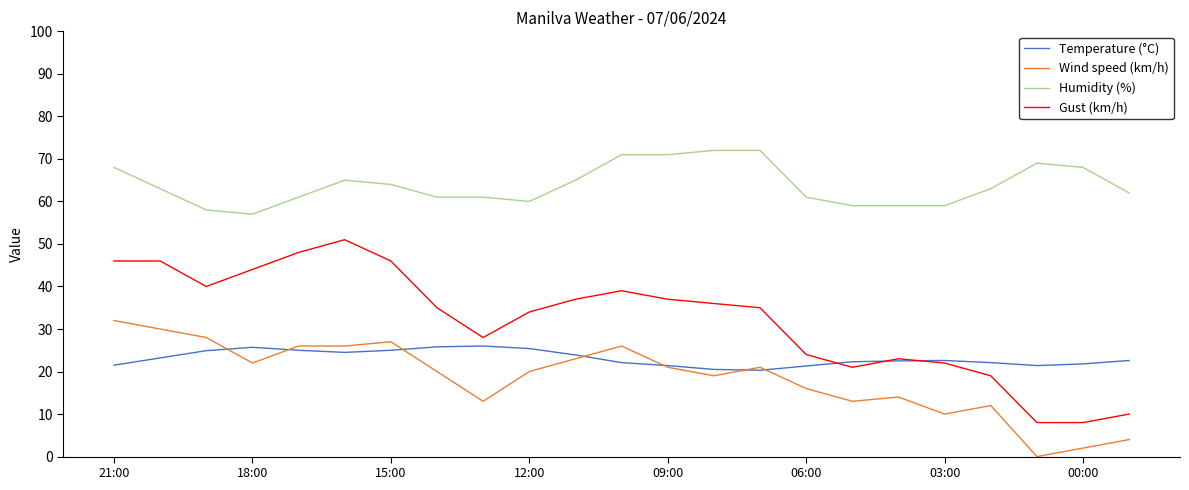

True or false: Humidity (%) and Wind speed (km/h) cross at least once.

False